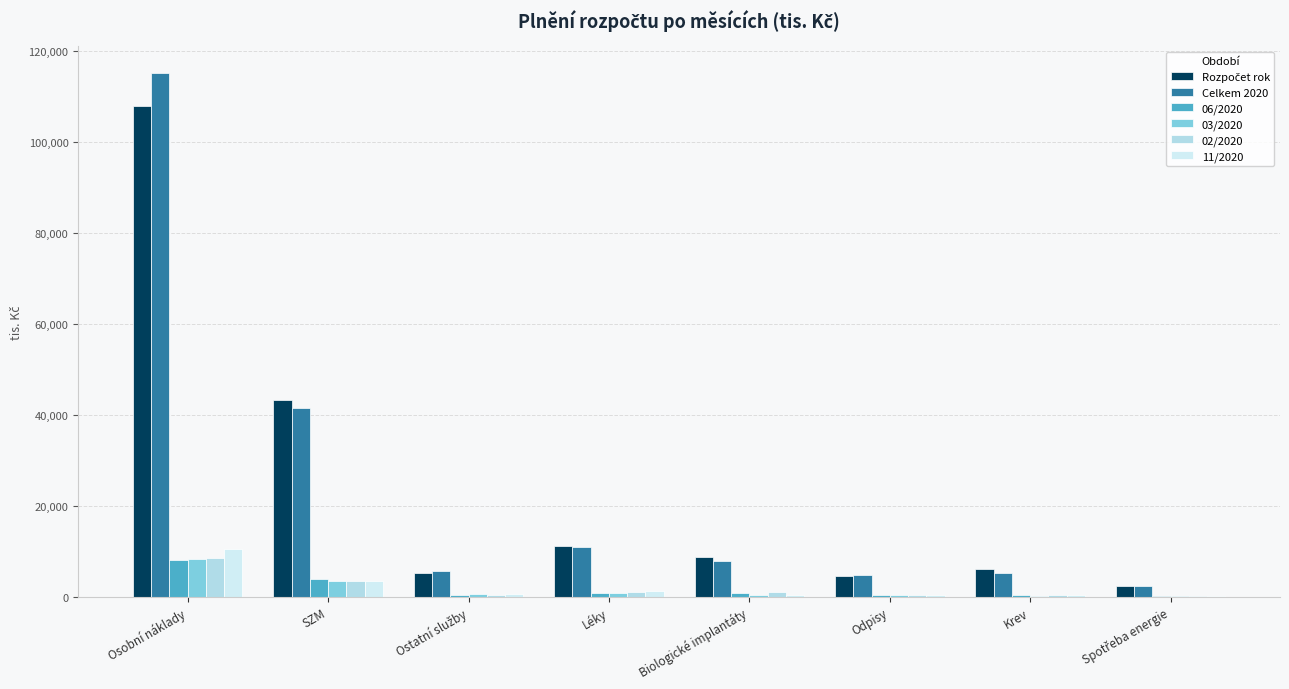

Reading right to left, what are all the values shown in this chart?

Rozpočet rok: Spotřeba energie=2316.8	Krev=5974.2	Odpisy=4560.1	Biologické implantáty=8764.8	Léky=11100.0	Ostatní služby=5259.1	SZM=43300.0	Osobní náklady=107886.7
Celkem 2020: Spotřeba energie=2249.6	Krev=5177.5	Odpisy=4684.5	Biologické implantáty=7812.1	Léky=10933.4	Ostatní služby=5651.7	SZM=41447.3	Osobní náklady=115338.2
06/2020: Spotřeba energie=142.2	Krev=430.4	Odpisy=402.5	Biologické implantáty=691.1	Léky=753.6	Ostatní služby=428.9	SZM=3797.8	Osobní náklady=8148.7
03/2020: Spotřeba energie=212.1	Krev=204.6	Odpisy=386.6	Biologické implantáty=402.4	Léky=812.9	Ostatní služby=499.6	SZM=3353.5	Osobní náklady=8304.9
02/2020: Spotřeba energie=211.2	Krev=442.4	Odpisy=389.1	Biologické implantáty=1030.4	Léky=1054.9	Ostatní služby=356.3	SZM=3462.9	Osobní náklady=8437.6
11/2020: Spotřeba energie=220.0	Krev=456.7	Odpisy=394.8	Biologické implantáty=373.9	Léky=1252.7	Ostatní služby=552.1	SZM=3450.1	Osobní náklady=10475.5